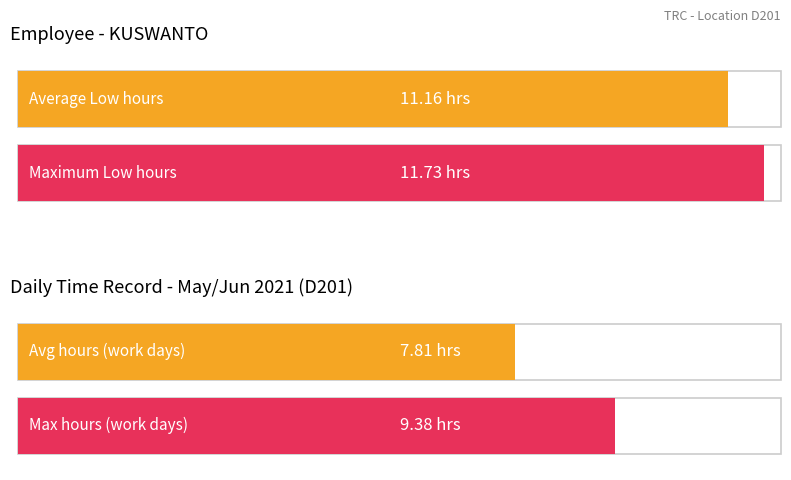

What is the maximum value shown in the chart?

11.7